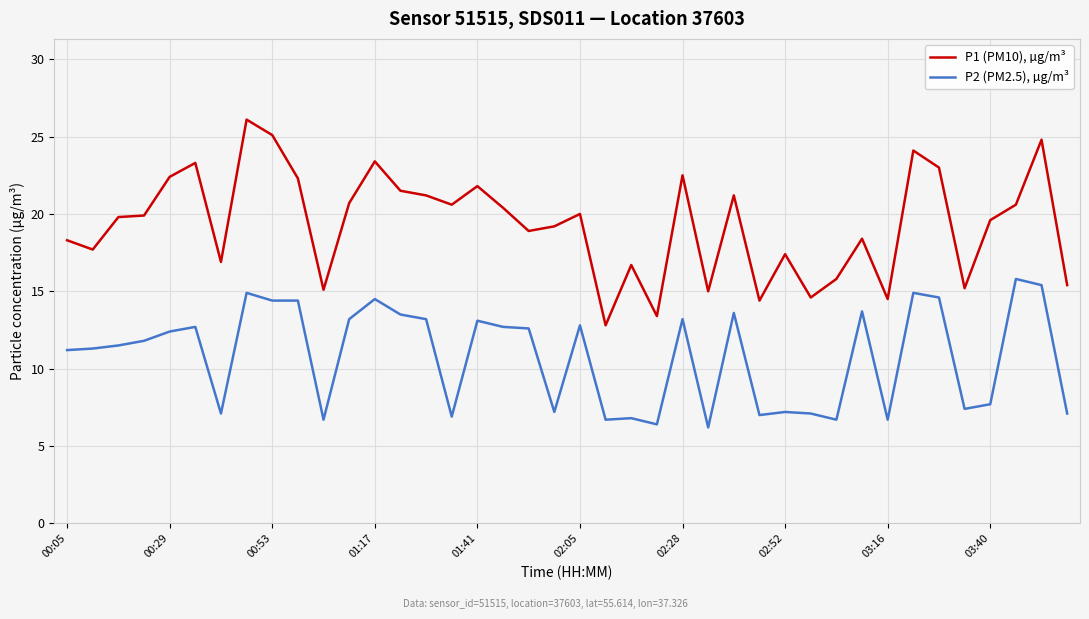

True or false: P1 (PM10), µg/m³ and P2 (PM2.5), µg/m³ intersect in this chart.

False